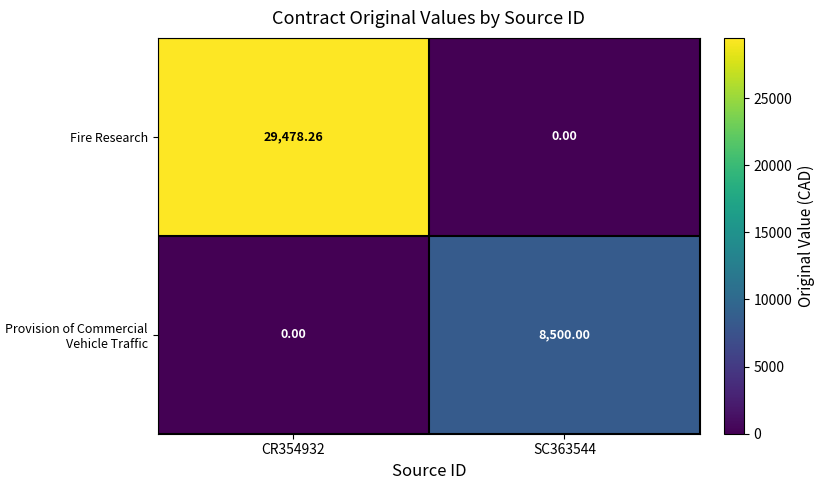

At CR354932, list the series in order from smallest to largest.

Provision of Commercial Vehicle Traffic, Fire Research